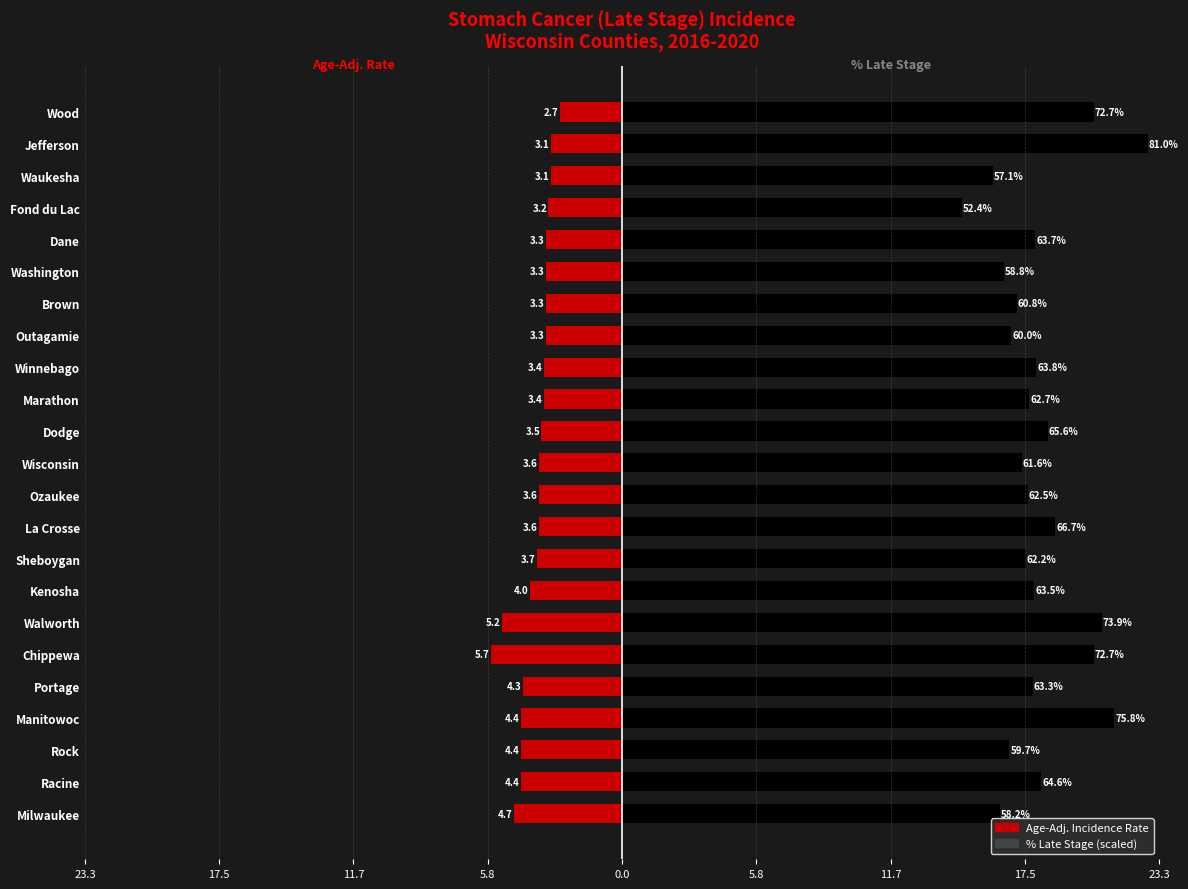

What is the maximum value for % Late Stage (scaled)?

22.8